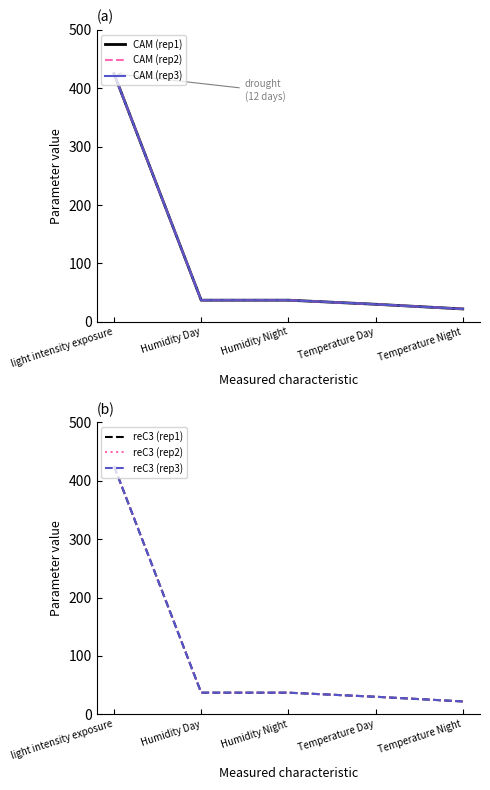

What is the lowest value of the CAM (rep2) series?

22